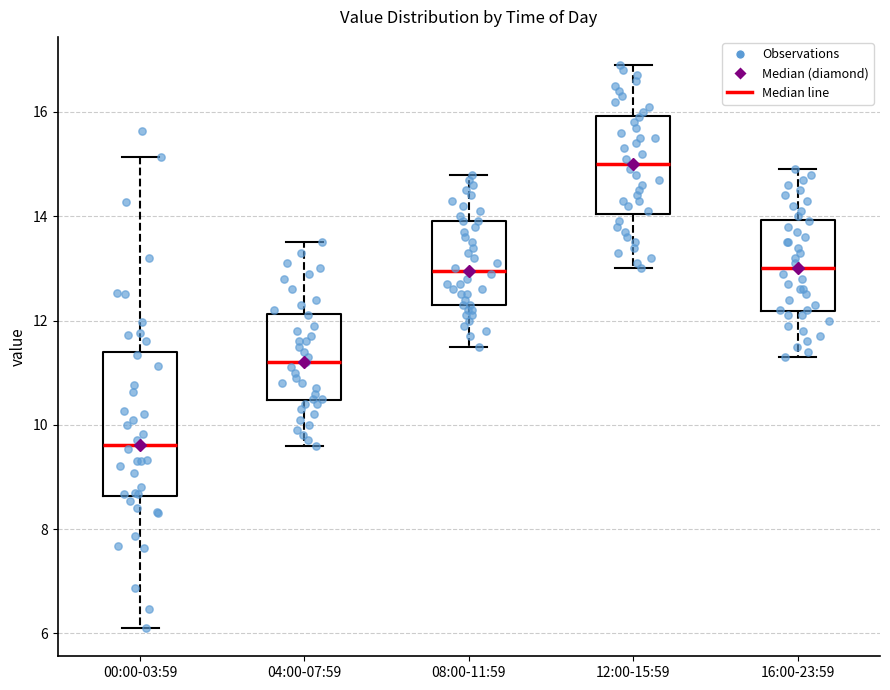

Where is the upper edge of the box for 04:00-07:59 on the y-axis? The values are not printed on the chart, so give them approximately, as read against the axis.

12.2